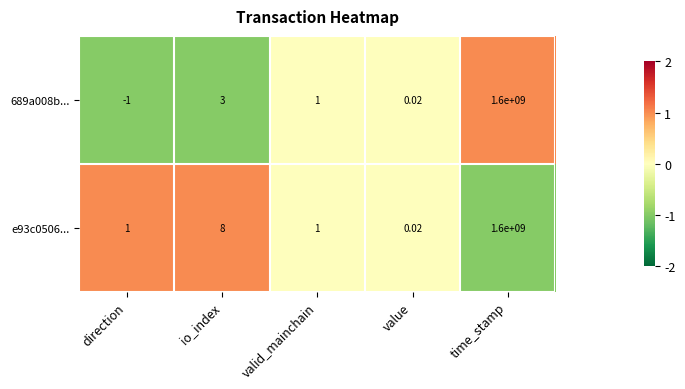

Where is 689a008b... nearest to the value 799999999?

io_index